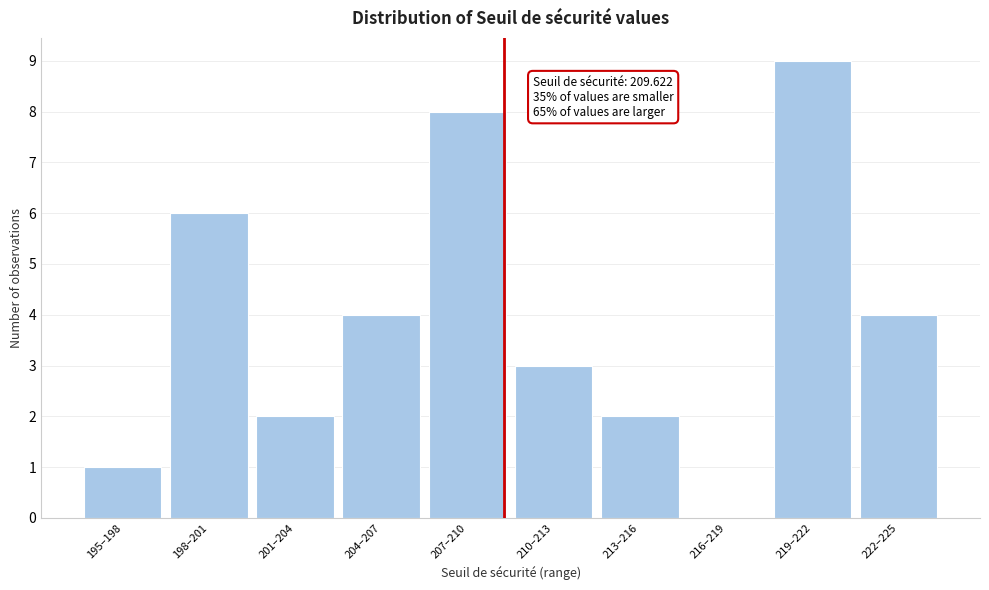

Reading left to right, extract all data points from this chart.

195–198=1	198–201=6	201–204=2	204–207=4	207–210=8	210–213=3	213–216=2	216–219=0	219–222=9	222–225=4